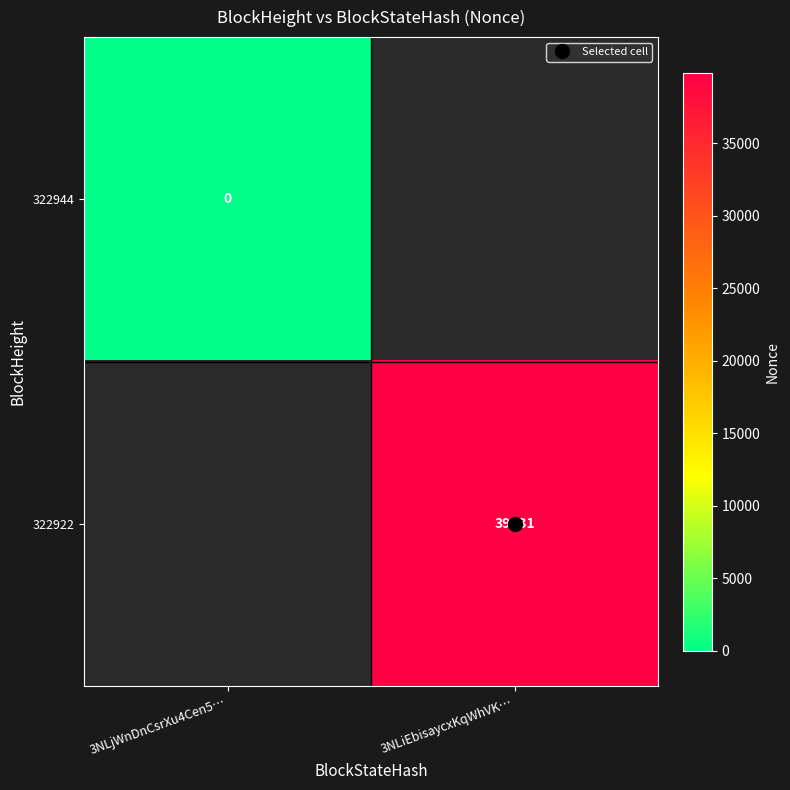

True or false: 322922 has a value of -1 at 3NLjWnDnCsrXu4Cen5….

True